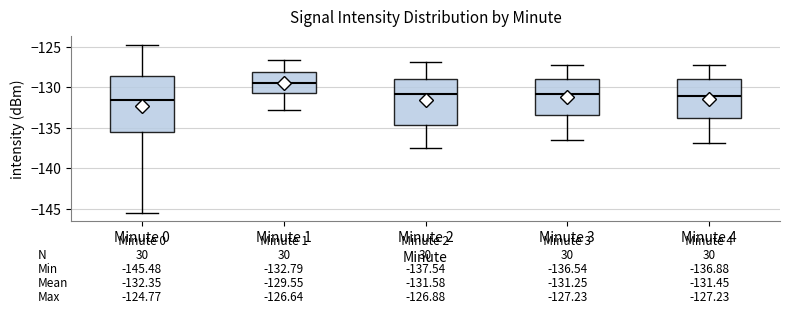

Which box's median line is the lowest?

Minute 0